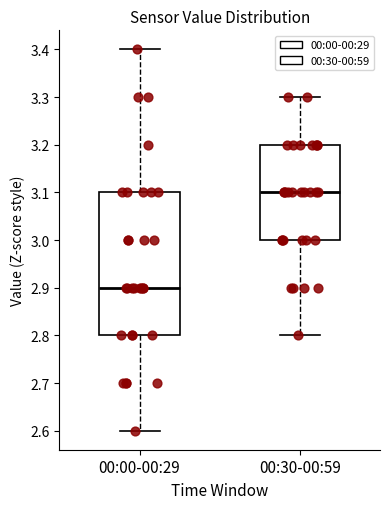

Reading left to right, read every box against the y-axis: the position of its median line, the range the box covers, and the ends of its whiskers. The values are not printed on the chart, so give them approximately, as read against the axis.

00:00-00:29: median 2.9, box 2.8 to 3.1, whiskers 2.6 to 3.4
00:30-00:59: median 3.1, box 3.0 to 3.2, whiskers 2.8 to 3.3